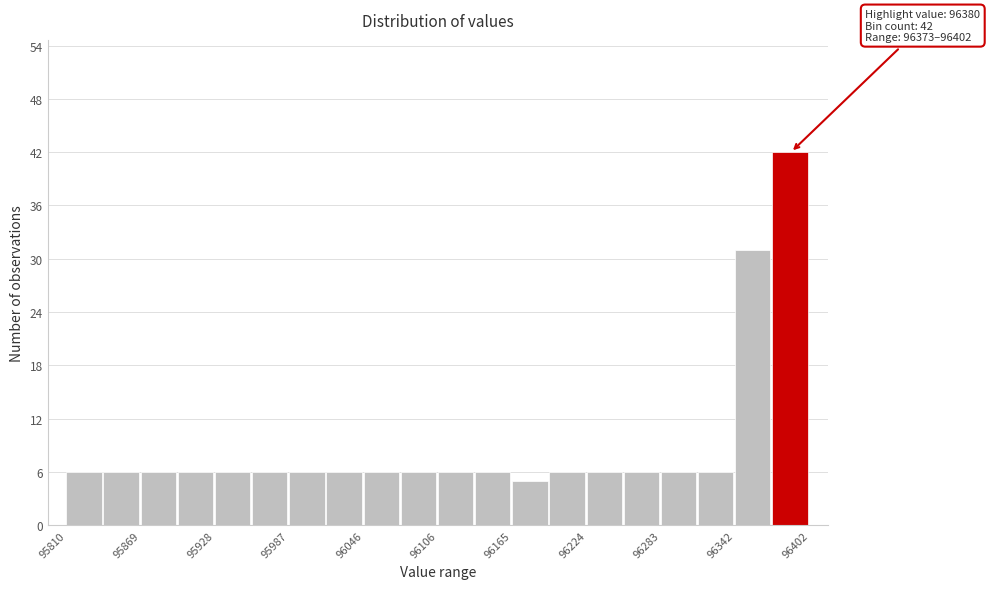

Around what value on the x-axis is the tallest bar? Give the approximate position of its centre, as read against the axis.

96390